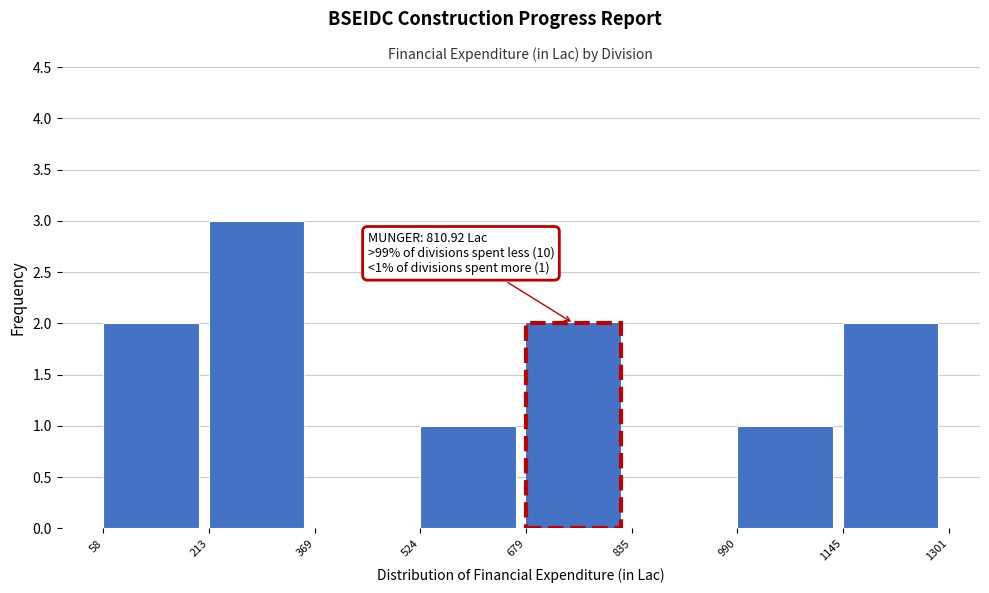

Over which range of the x-axis is the bar tallest?

213 to 369